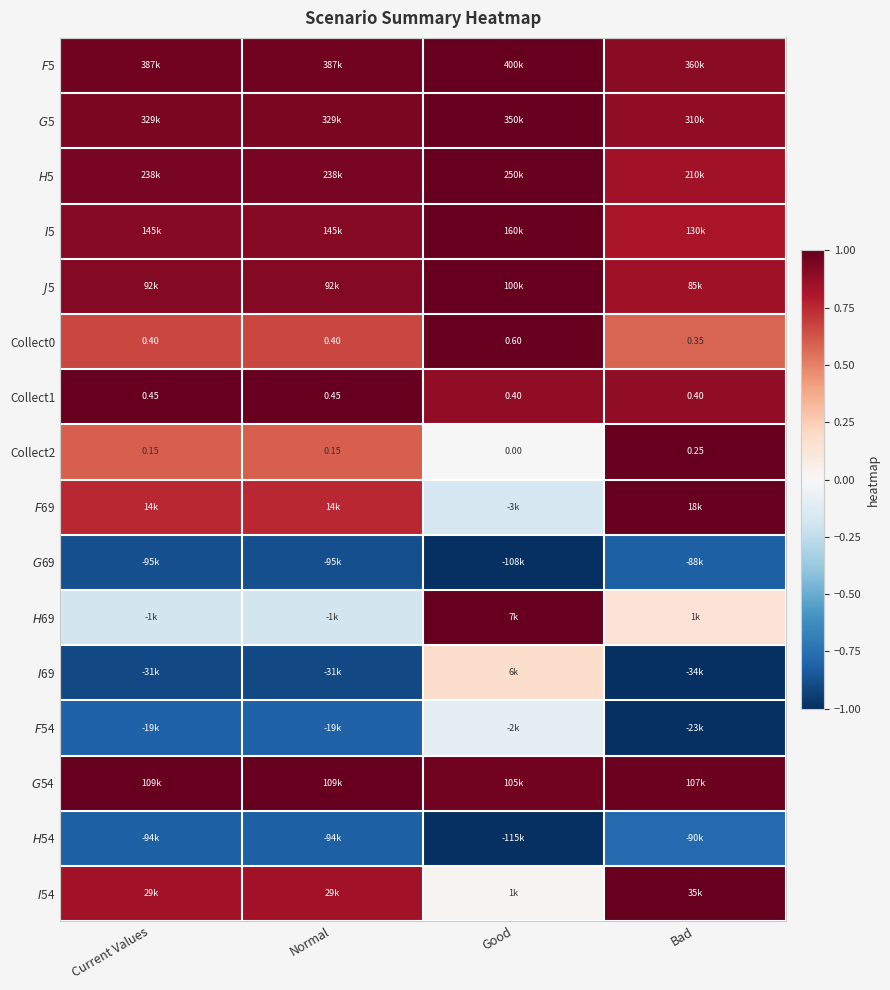

At which category is the sum across all series the highest?

Good